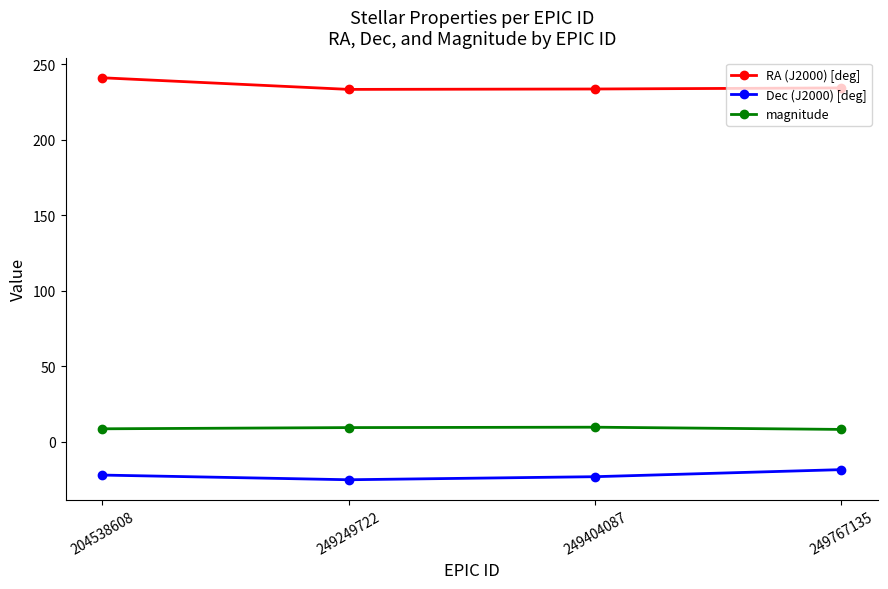

At 204538608, list the series in order from smallest to largest.

Dec (J2000) [deg], magnitude, RA (J2000) [deg]